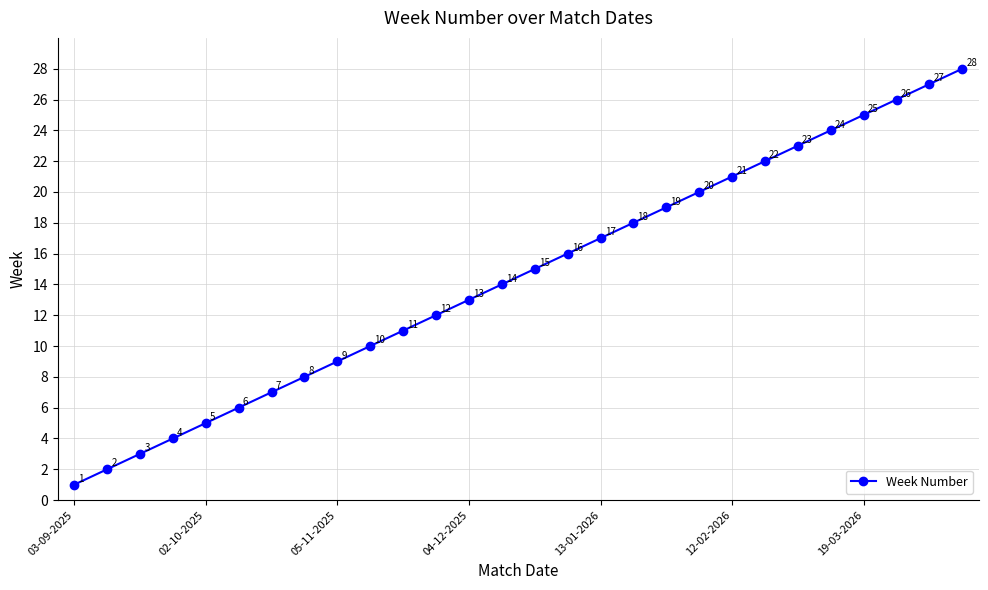

What is the value of the 23rd point from the left?

23